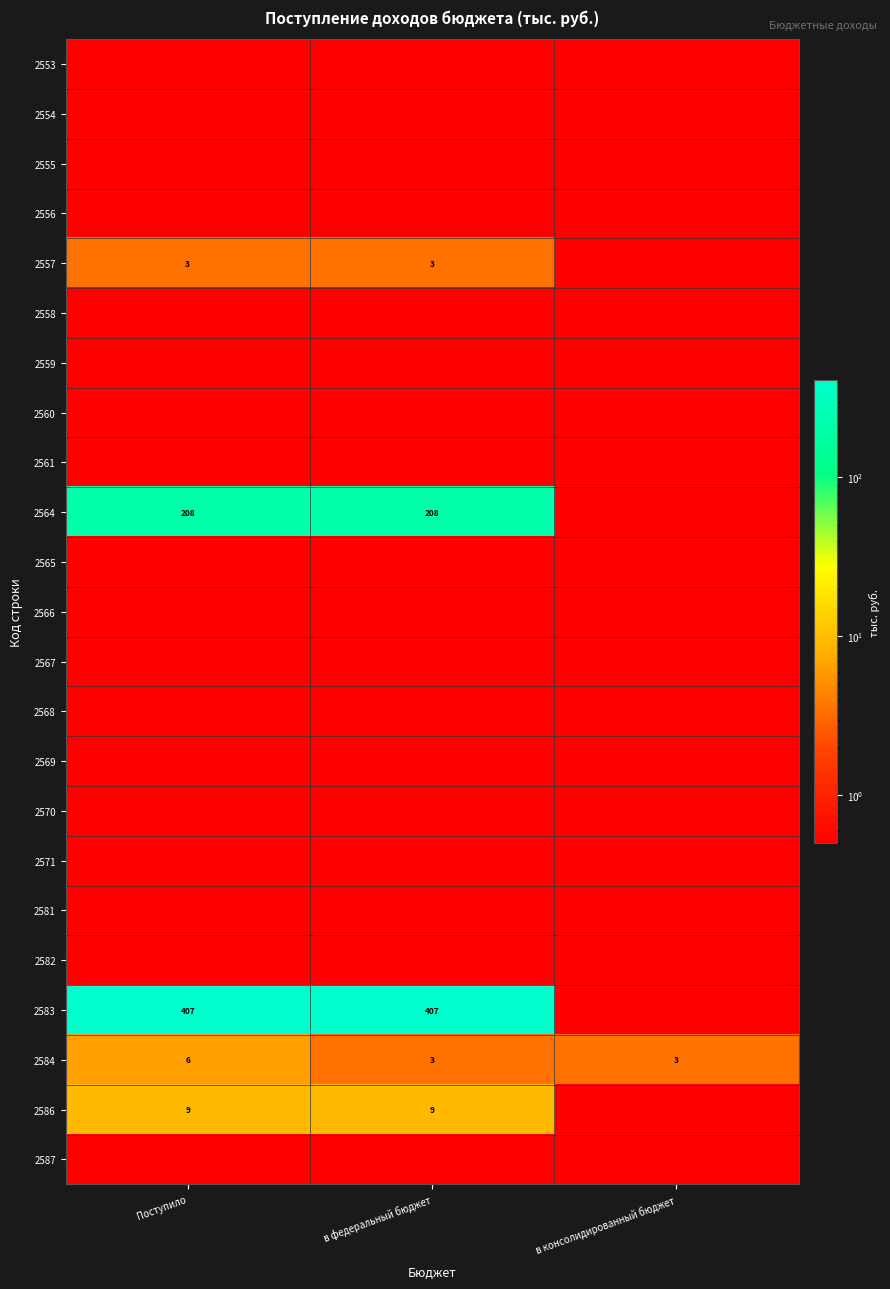

What is the spread (max minus min) of values at в консолидированный бюджет?

3.0